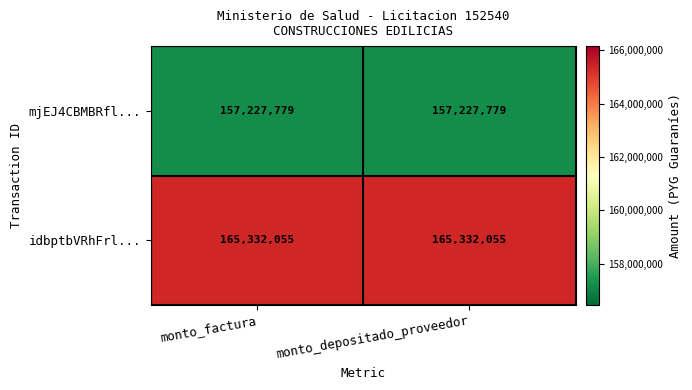

What value does the mjEJ4CBMBRfl... series have at monto_factura?

157227779